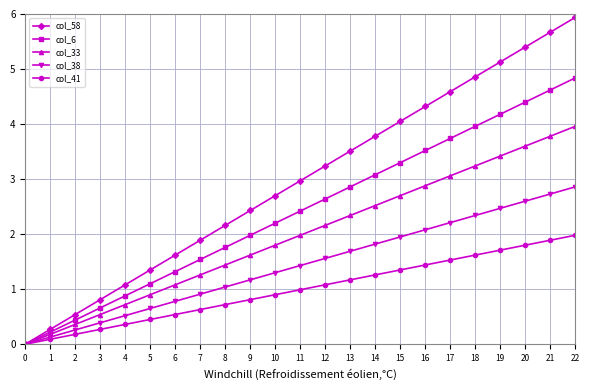

Which series has the largest range (max minus min)?

col_58